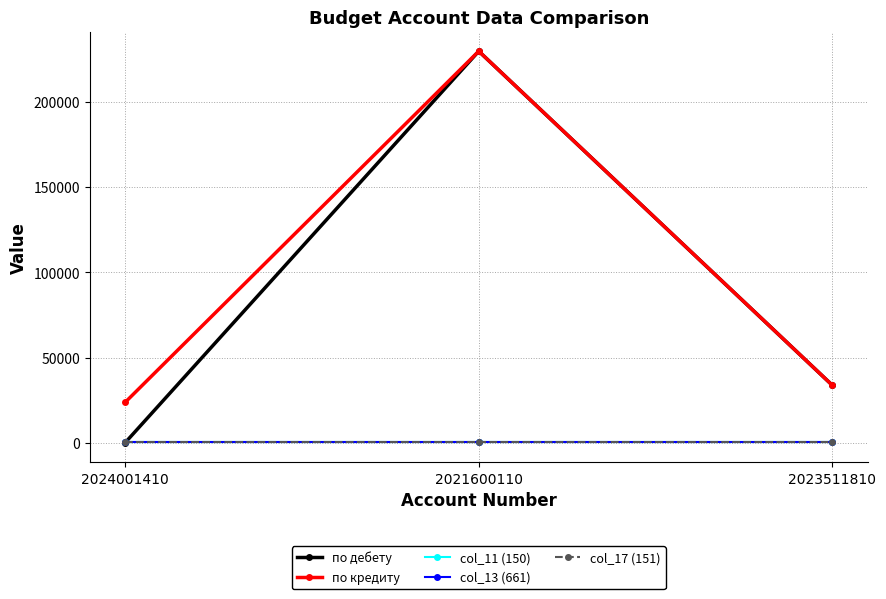

What is the greatest value displayed?

229864.0